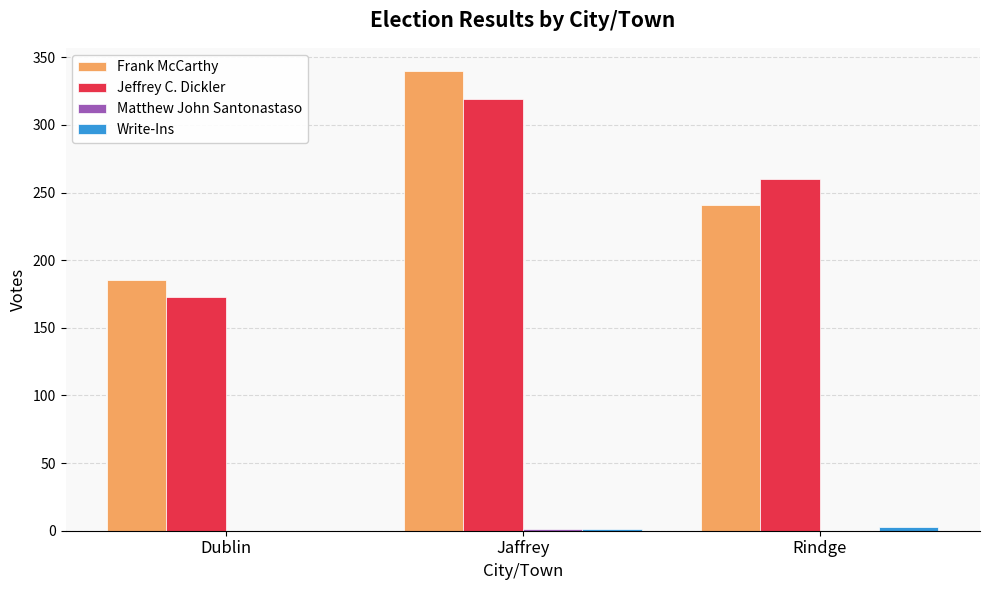

What is the maximum value shown in the chart?

340